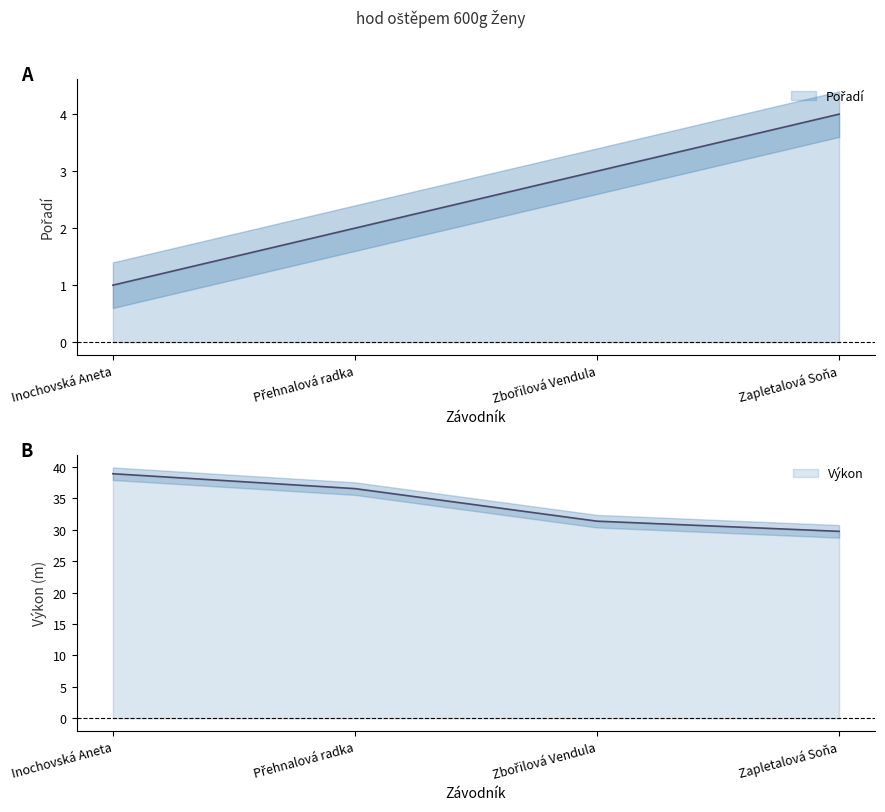

What is the value of the Pořadí point at the 3rd from the left?

3.0